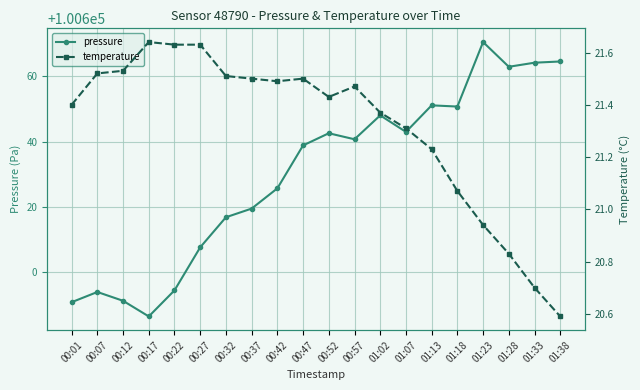

The temperature series shows 8.9 at 00:12. True or false?

False